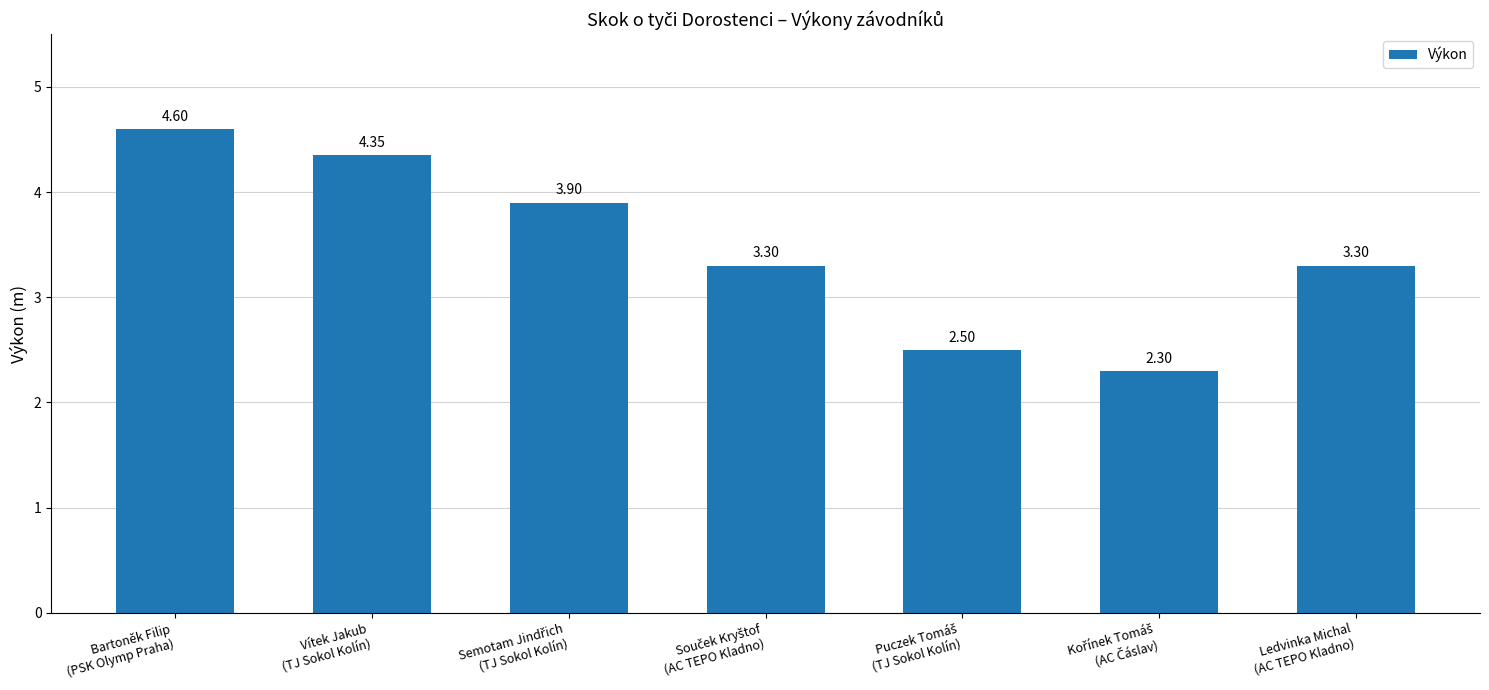

What is the difference between the maximum and minimum values?

2.3